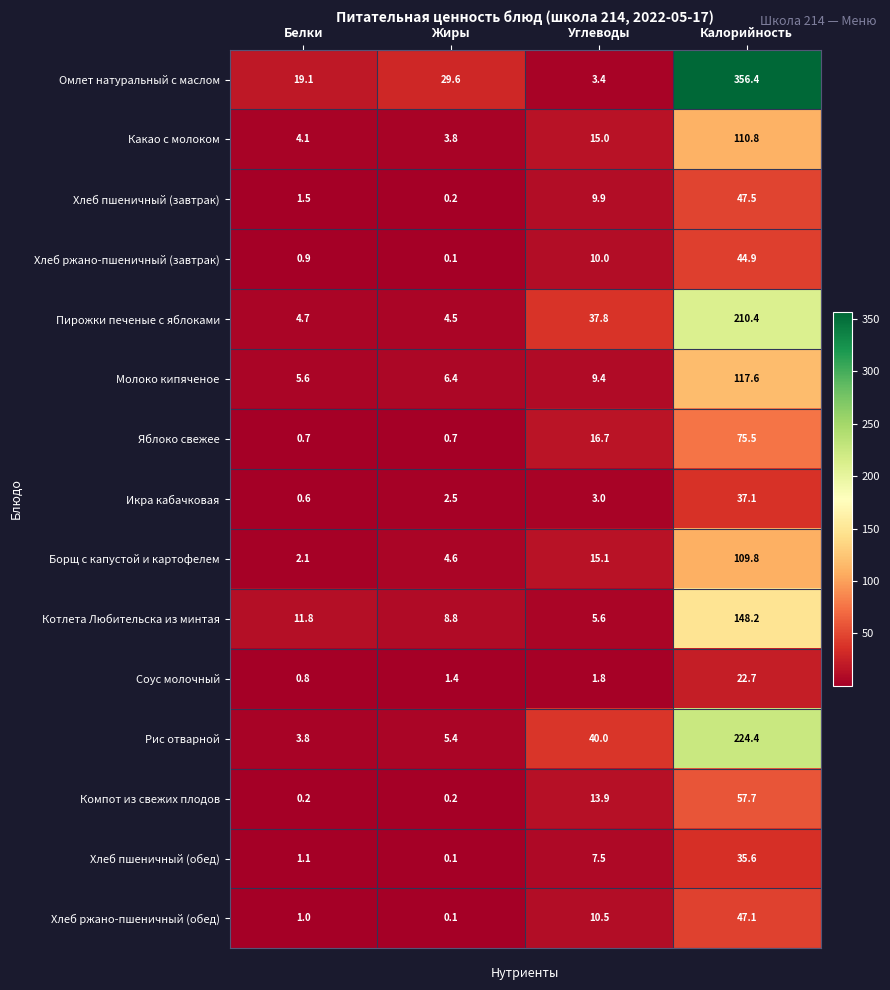

What is the total value across all series at Белки?

58.0